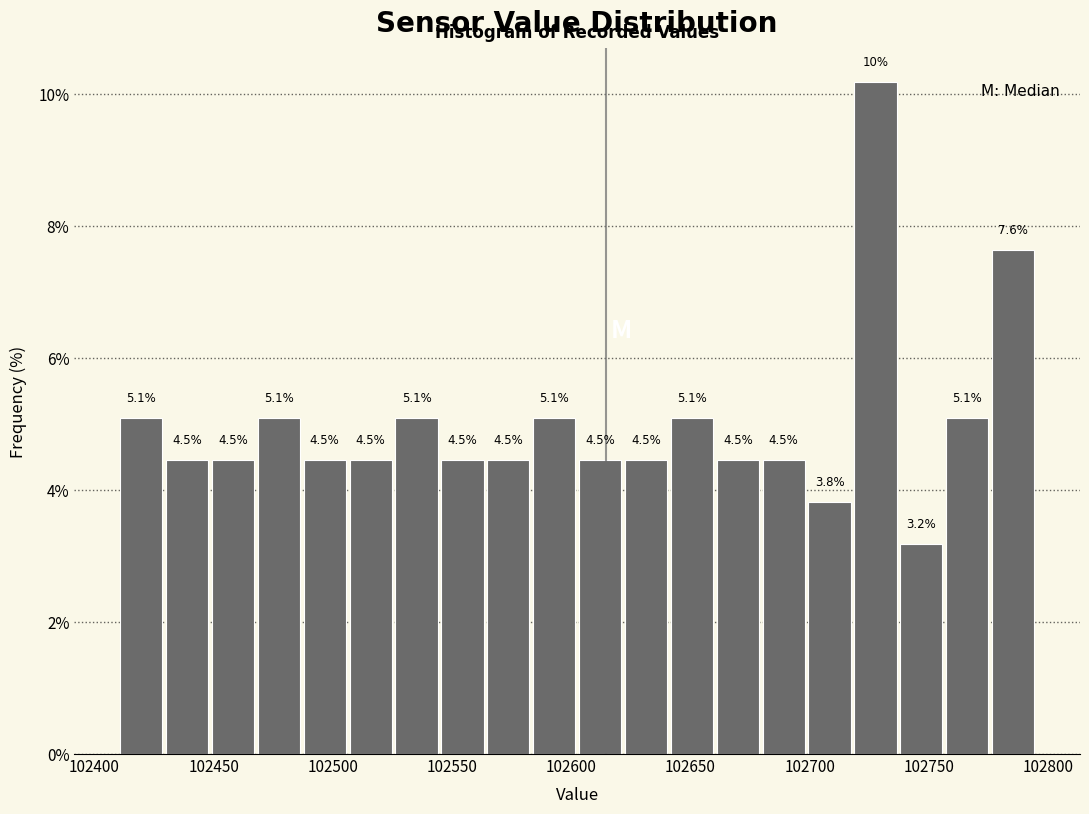

Around what value on the x-axis is the tallest bar? Give the approximate position of its centre, as read against the axis.

102730